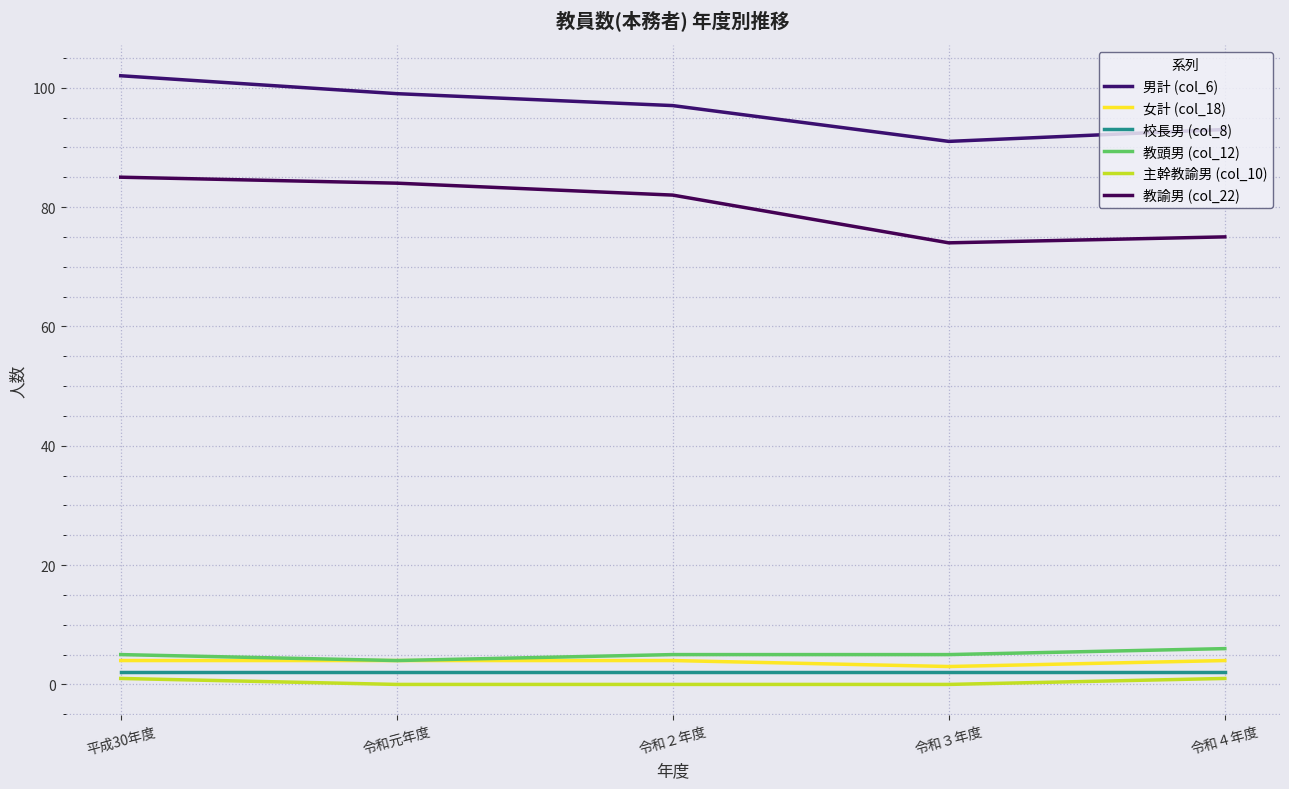

What is the difference between the highest and lowest values at 令和２年度?

97